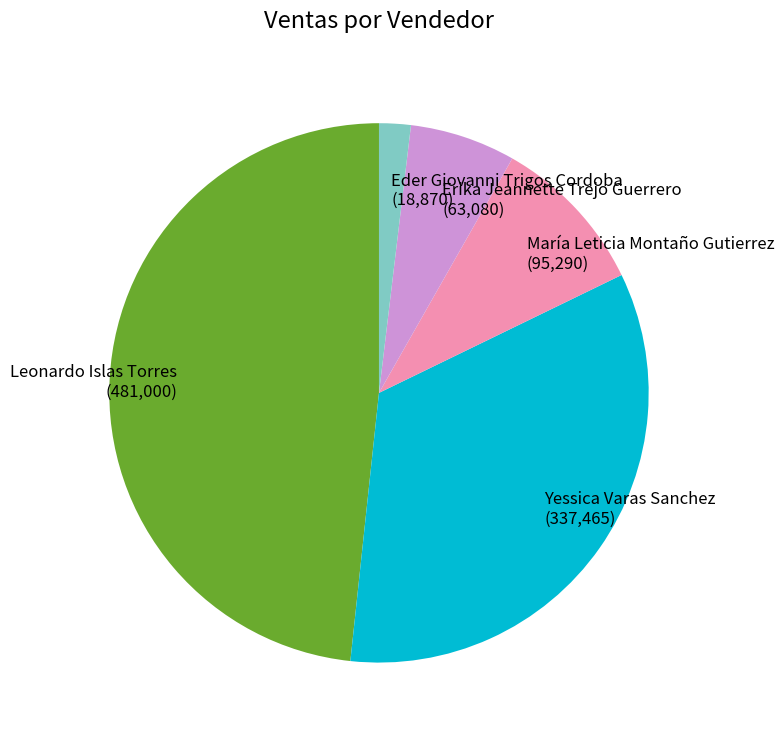

How many segments does this pie chart have?

5